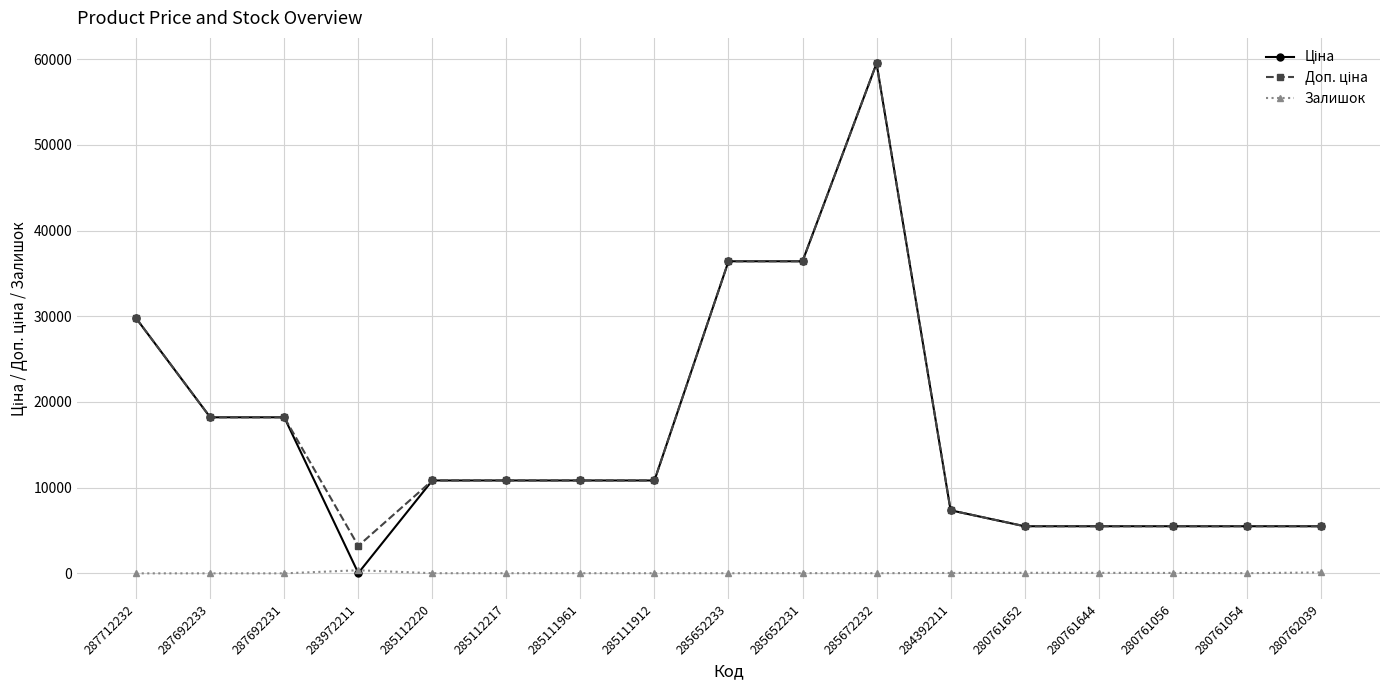

At how many categories does at least one series exceed 29498?

4